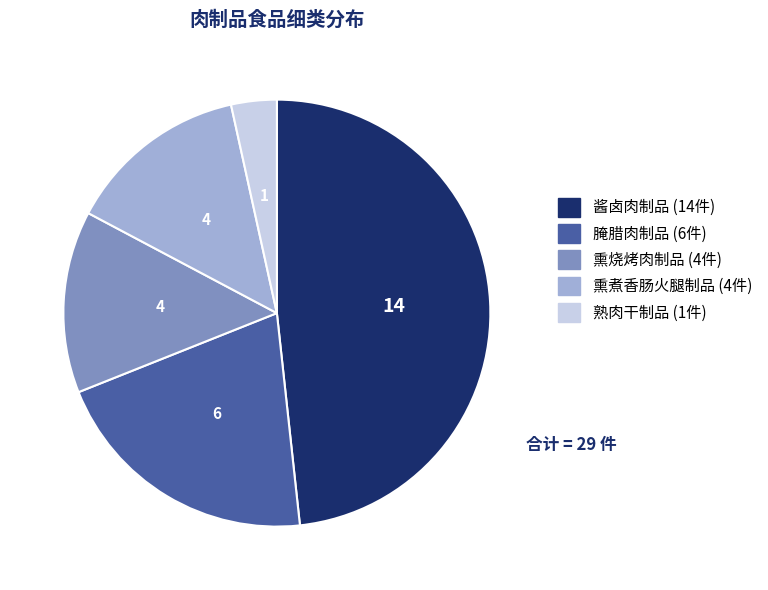

Which category has the biggest portion of the pie?

酱卤肉制品